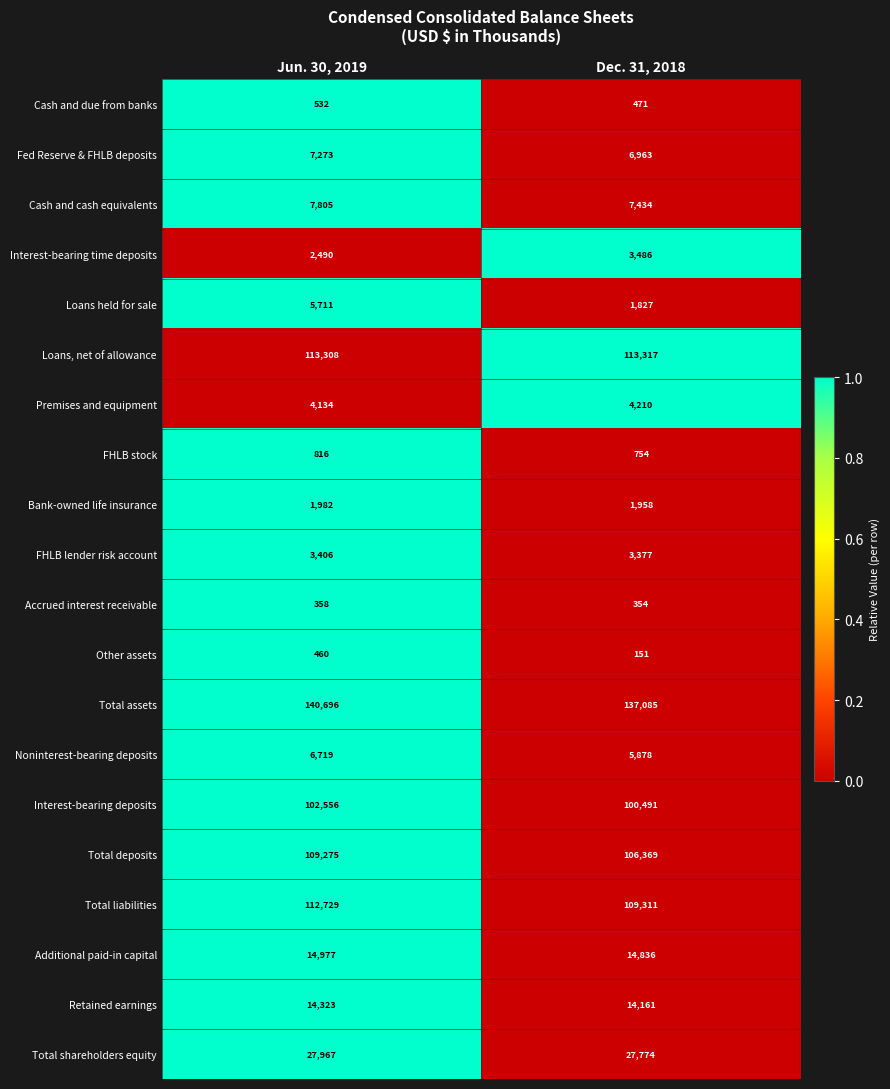

True or false: Premises and equipment has a value of 1901 at Dec. 31, 2018.

False